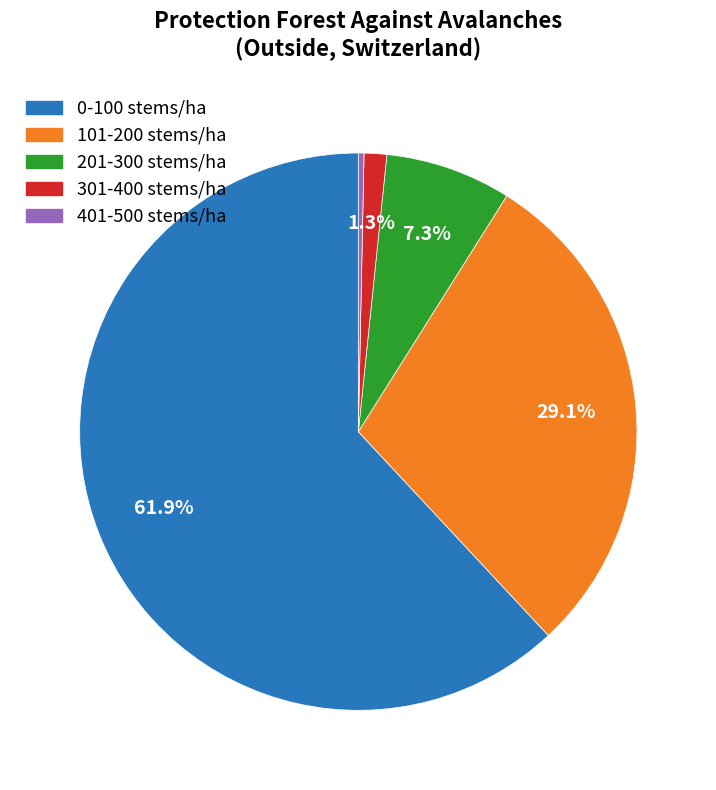

What percentage is the 0-100 stems/ha slice, to the nearest percent?

62%